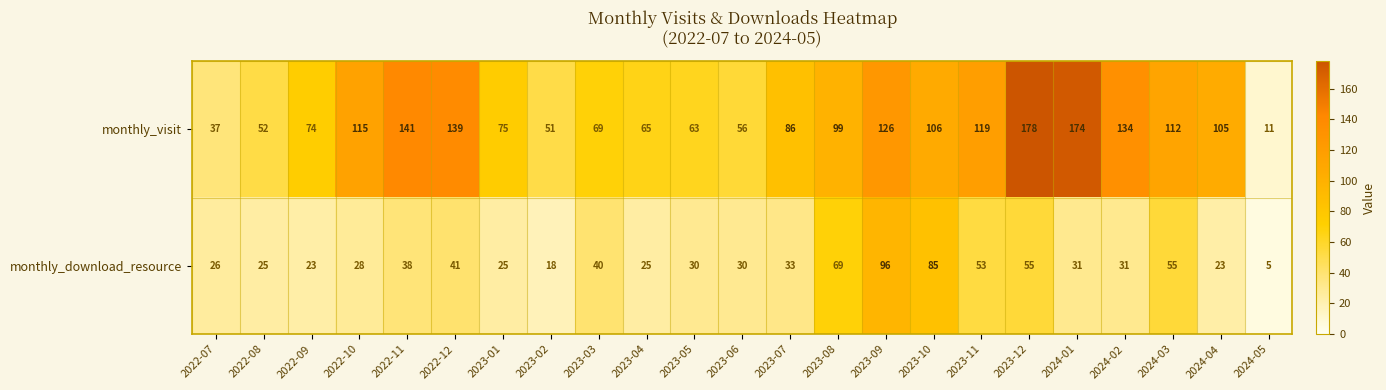

What is the difference between the highest and lowest values at 2023-08?

30